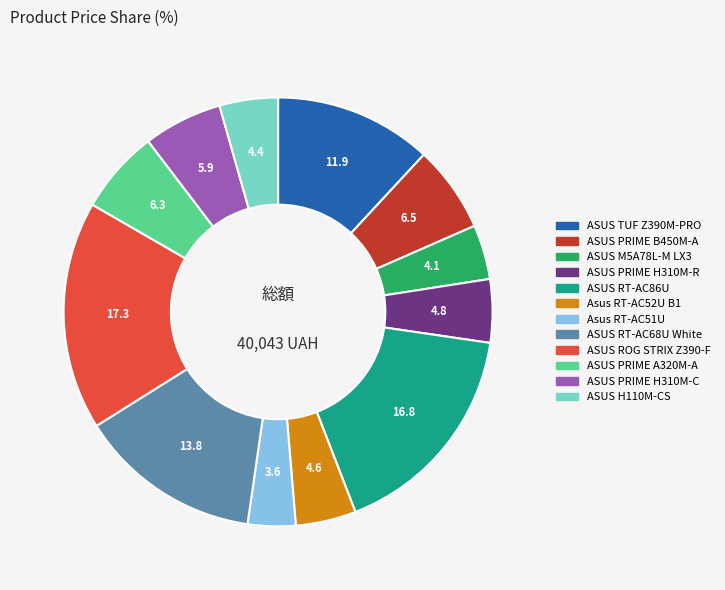

Which category has the smallest portion of the pie?

Asus RT-AC51U